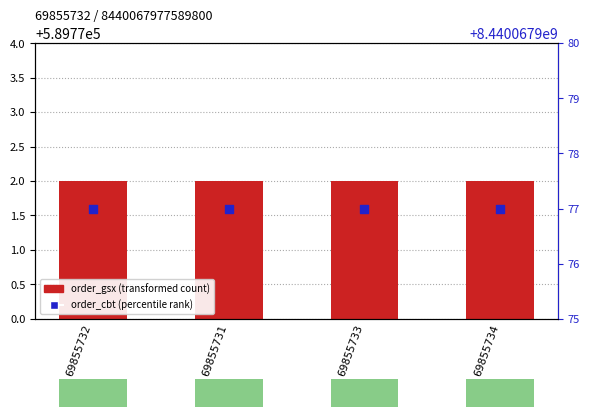

Which series has the largest total across all categories?

order_cbt